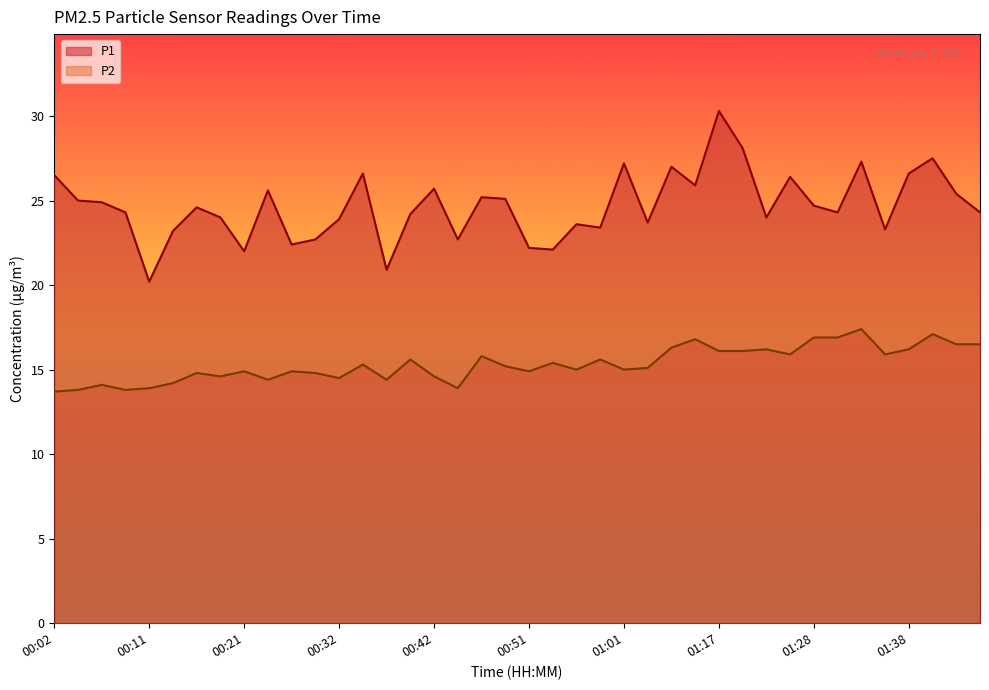

True or false: P1 and P2 cross at least once.

False